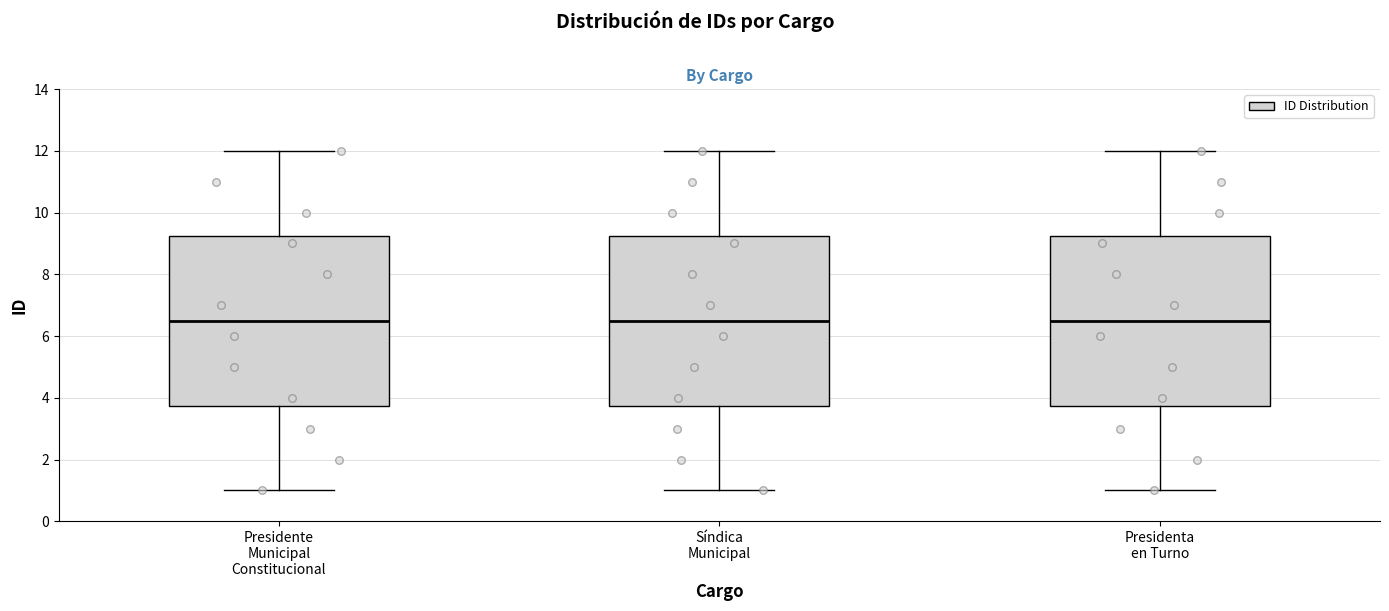

Reading left to right, read every box against the y-axis: the position of its median line, the range the box covers, and the ends of its whiskers. The values are not printed on the chart, so give them approximately, as read against the axis.

Presidente Municipal Constitucional: median 6.6, box 3.8 to 9.2, whiskers 1.0 to 12.0
Síndica Municipal: median 6.6, box 3.8 to 9.2, whiskers 1.0 to 12.0
Presidenta en Turno: median 6.6, box 3.8 to 9.2, whiskers 1.0 to 12.0